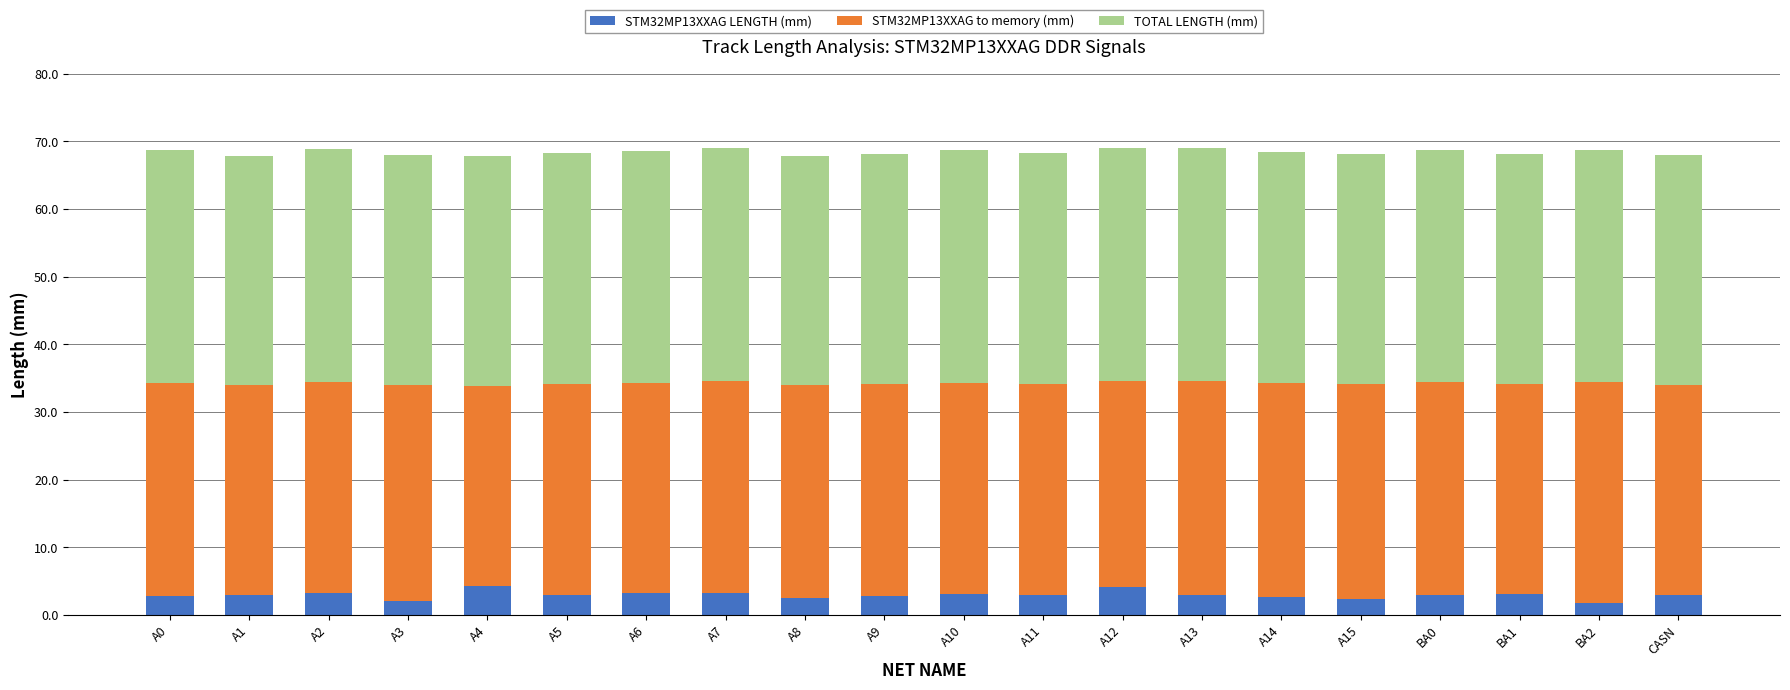

The value of STM32MP13XXAG LENGTH (mm) at BA0 is 3.0. True or false?

True